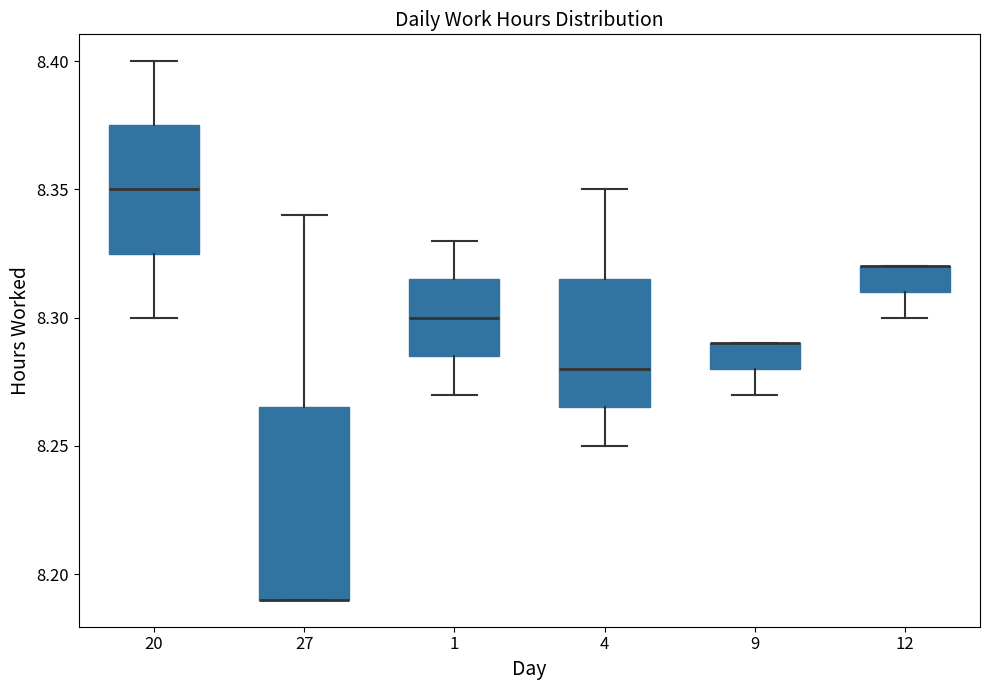

Where does the upper whisker of the box at x = 4 end on the y-axis? The values are not printed on the chart, so give them approximately, as read against the axis.

8.350